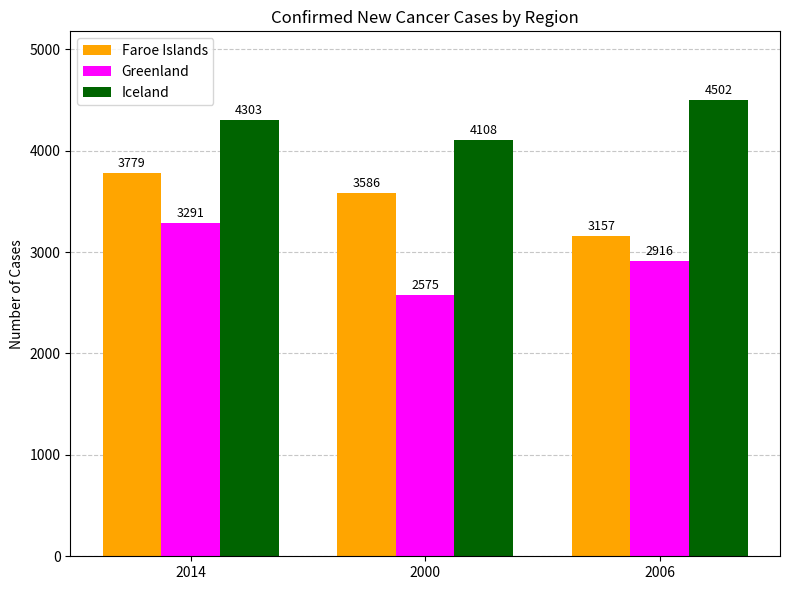

At which label does Faroe Islands first exceed 3586?

2014